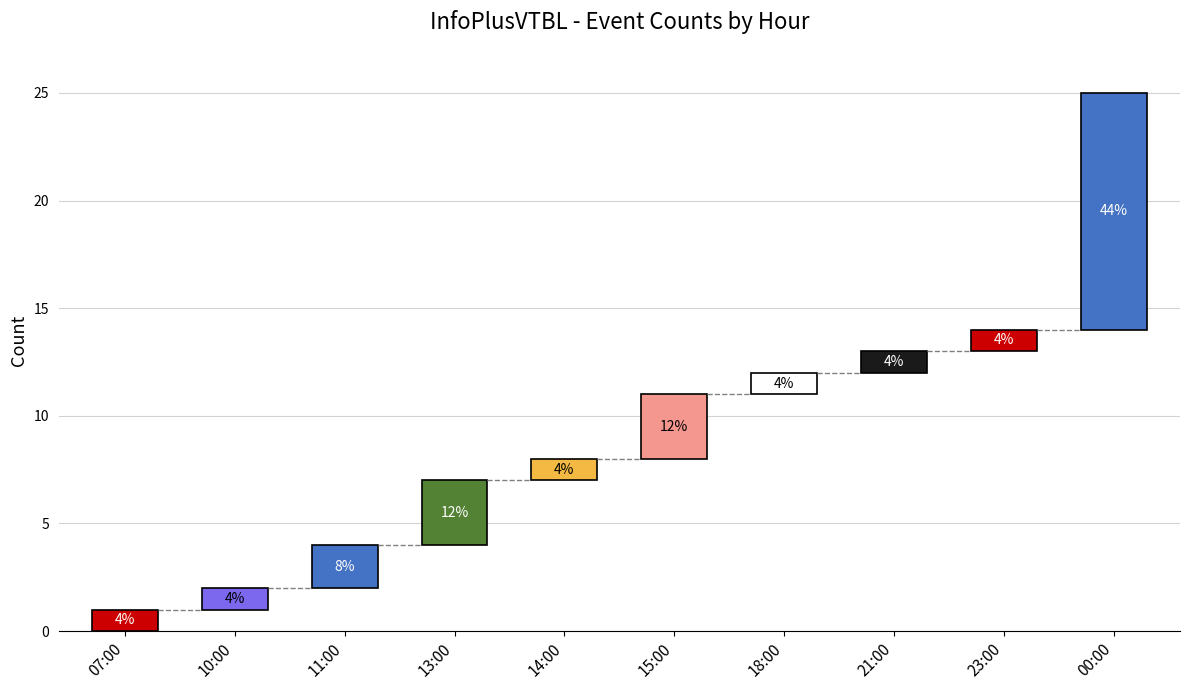

What is the smallest value displayed?

1